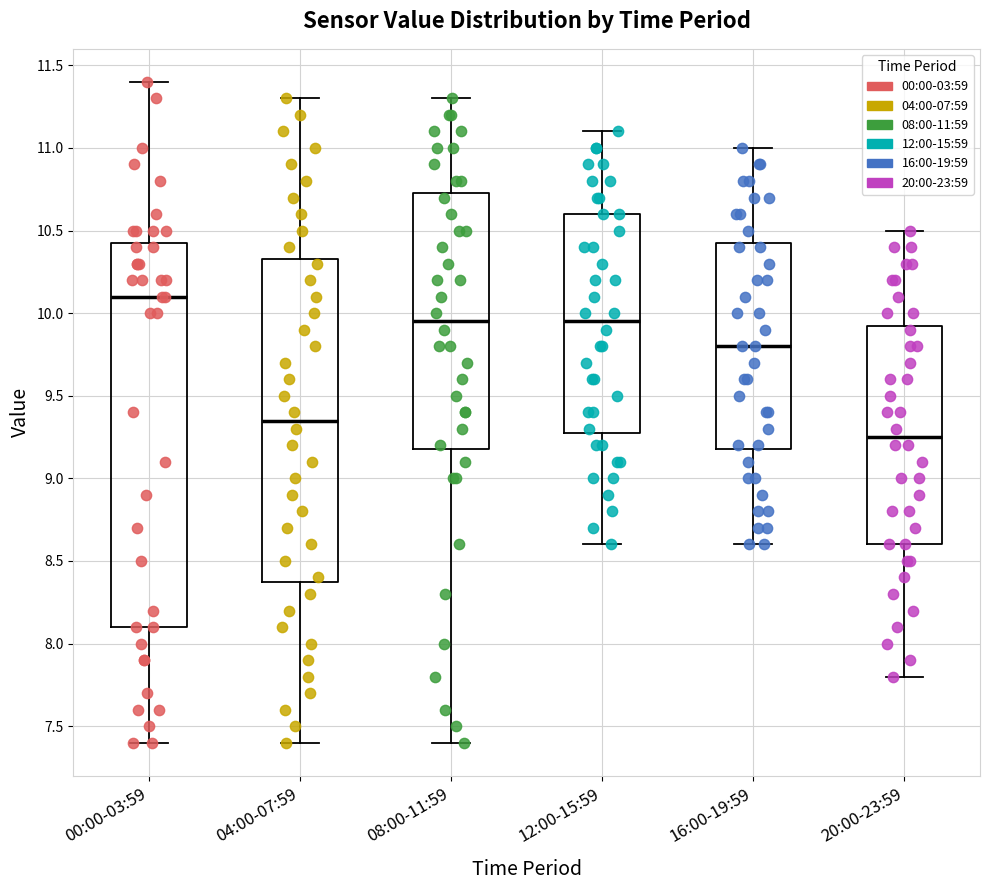

Comparing the boxes themselves (not the whiskers), which one is the tallest?

00:00-03:59